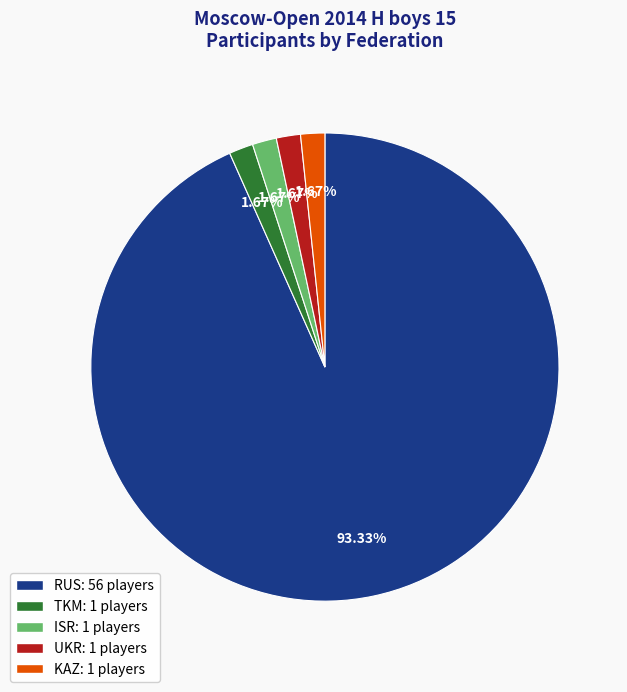

To the nearest percent, what percentage of the pie is KAZ?

2%